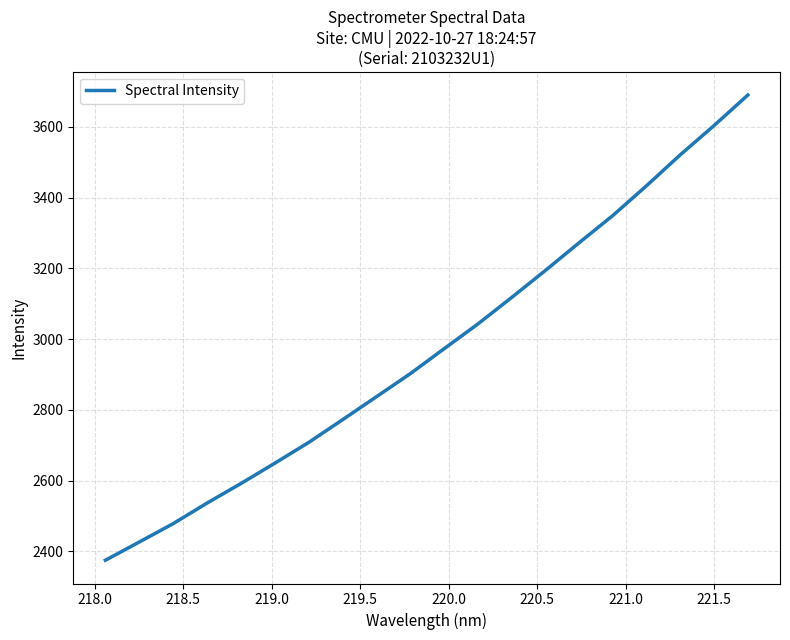

What is the smallest value displayed?

2375.0